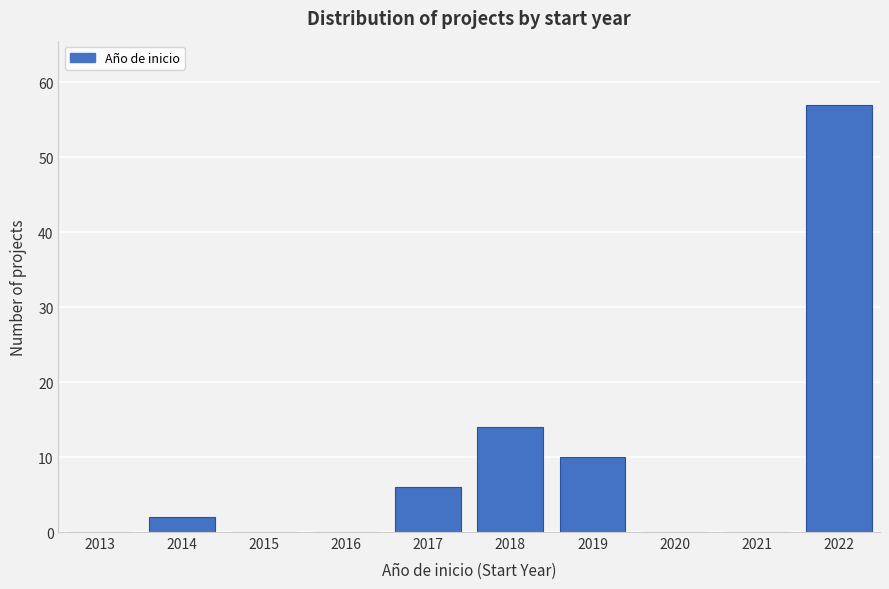

Reading left to right, what are all the values shown in this chart?

2013=0	2014=2	2015=0	2016=0	2017=6	2018=14	2019=10	2020=0	2021=0	2022=57